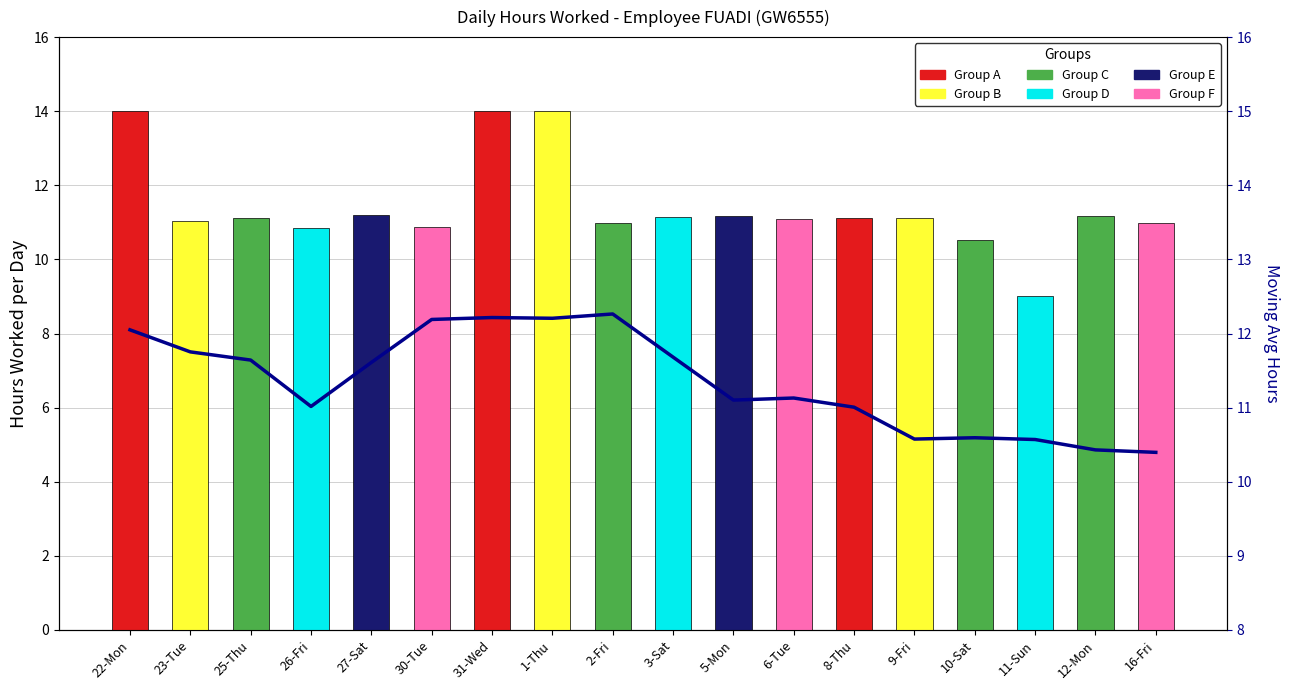

How many values are below 11?

6